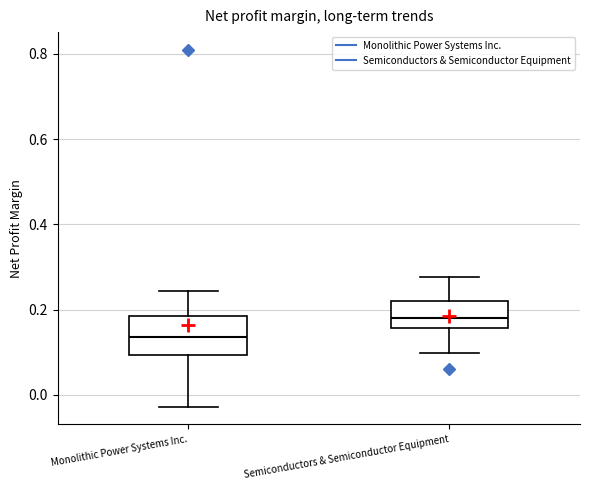

Where is the upper edge of the box for Semiconductors & Semiconductor Equipment on the y-axis? The values are not printed on the chart, so give them approximately, as read against the axis.

0.22